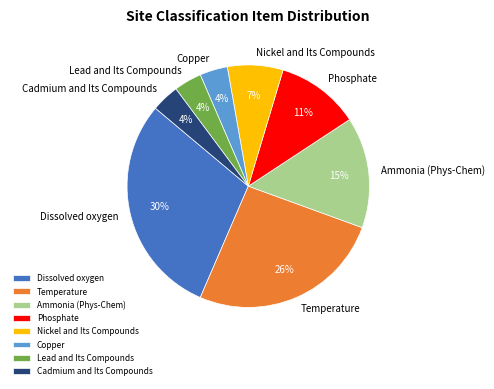

Which slice is the largest?

Dissolved oxygen